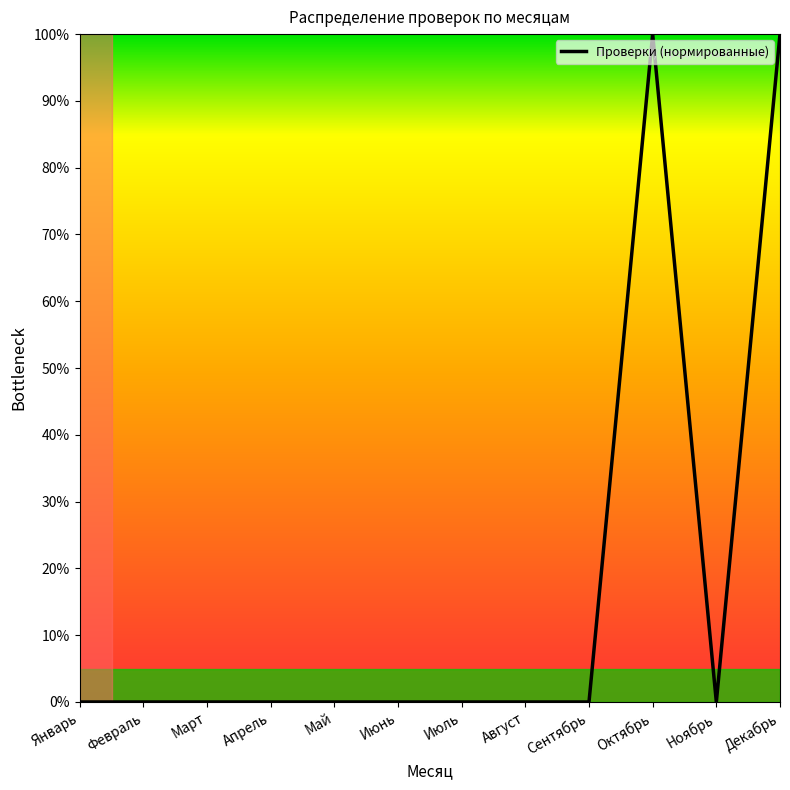

Reading left to right, transcribe all the data shown in this chart.

0	0	0	0	0	0	0	0	0	100	0	100